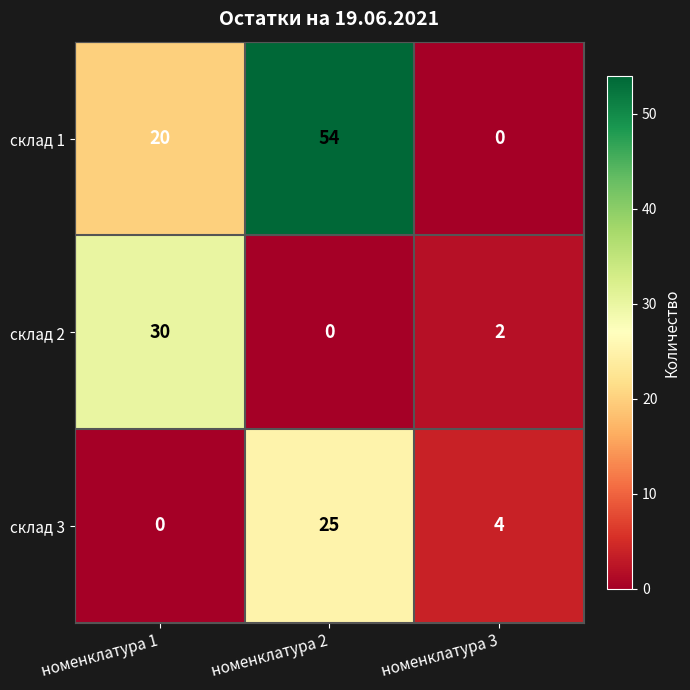

What is the difference between the maximum and minimum values in the склад 3 series?

25